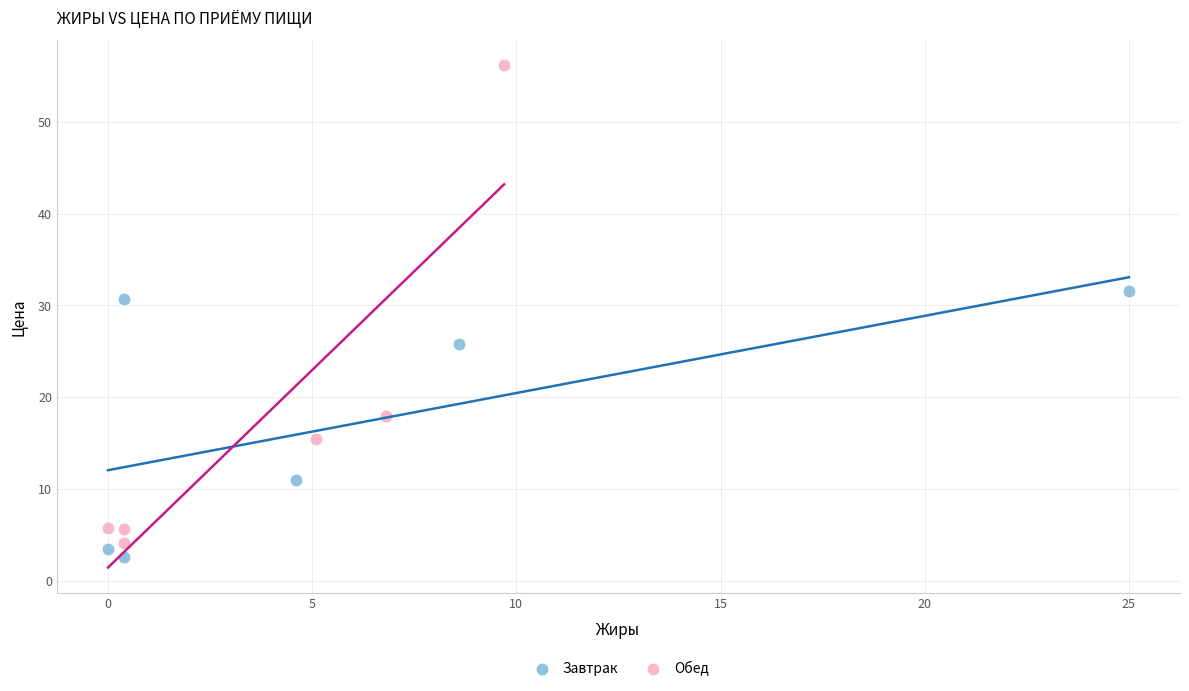

Which series contains the lowest Y value?

Завтрак